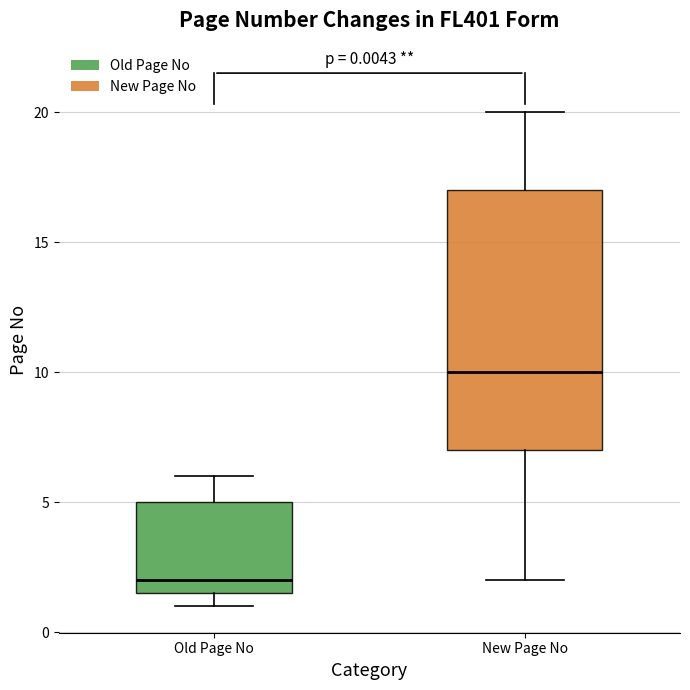

Which box is the tallest, from its lower edge to its upper edge?

New Page No